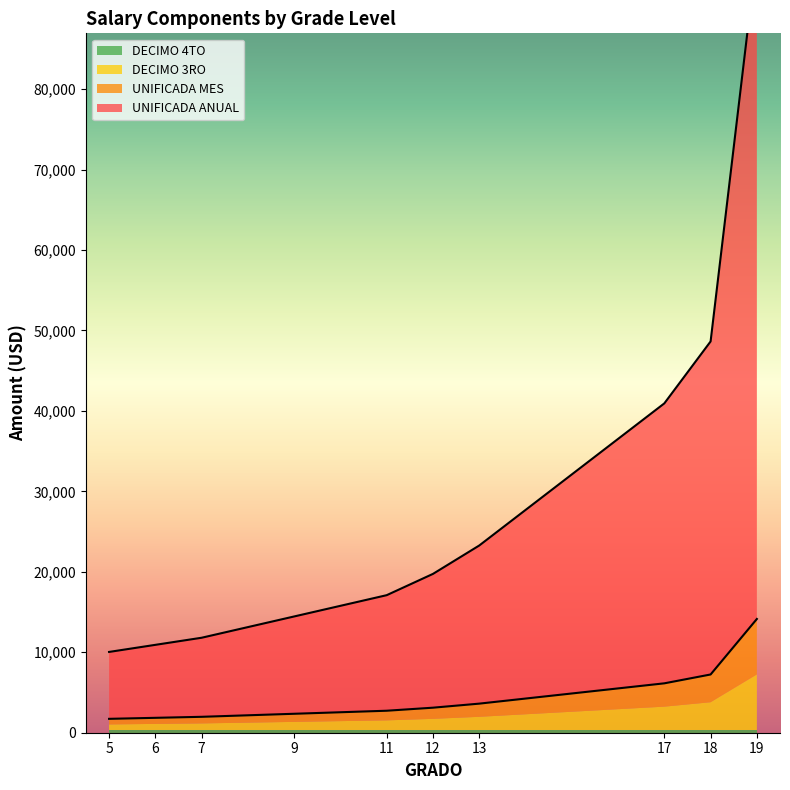

True or false: UNIFICADA ANUAL and UNIFICADA MES intersect in this chart.

False